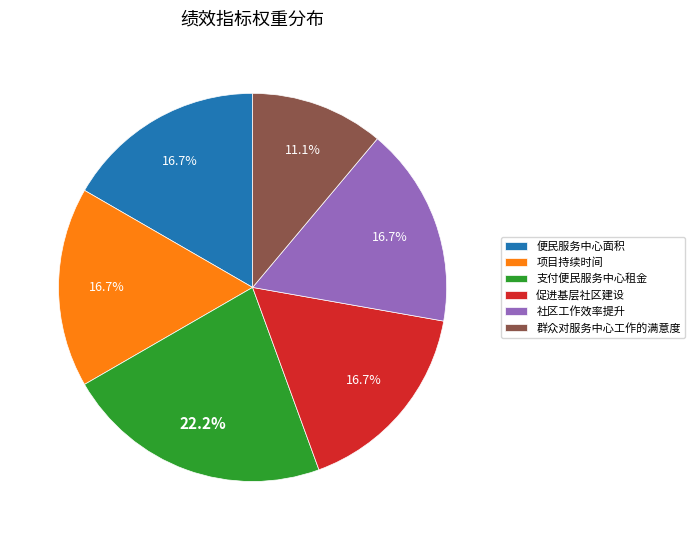

What is the largest slice in the pie chart?

支付便民服务中心租金